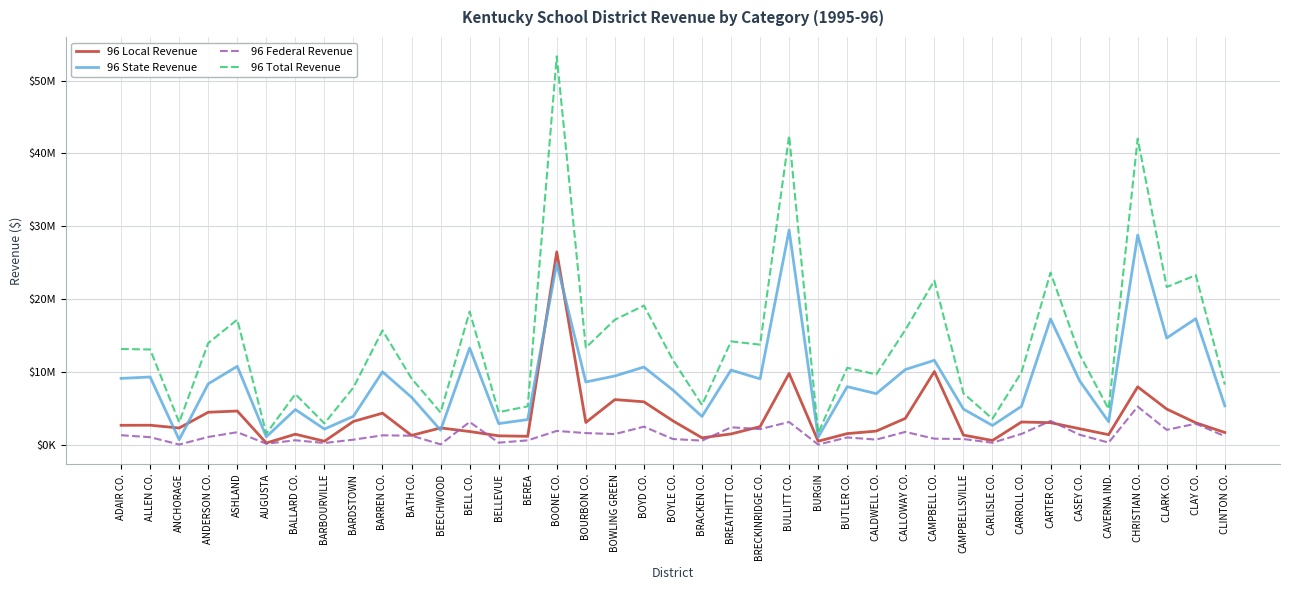

List the series in order of their peak value, highest first.

96 Total Revenue, 96 State Revenue, 96 Local Revenue, 96 Federal Revenue